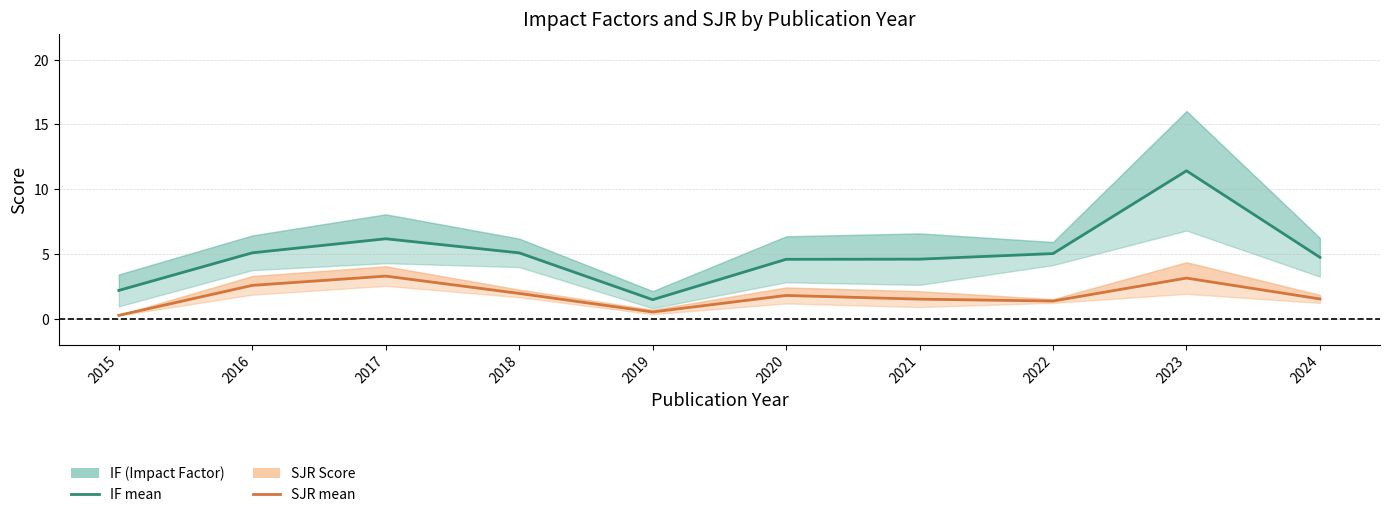

In IF (mean), how many points are higher than both neighbors (excluding endpoints)?

2